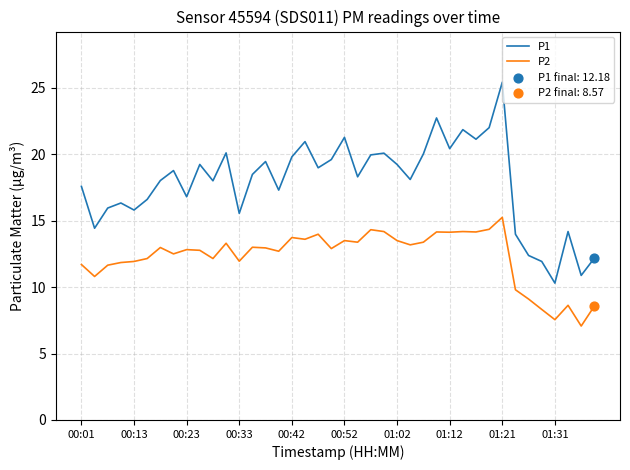

True or false: P2 and P1 intersect in this chart.

False